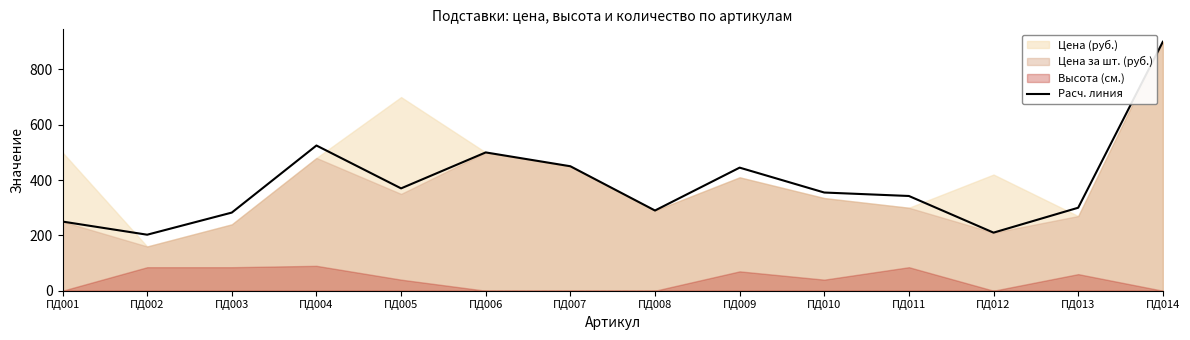

Reading right to left, what are all the values shown in this chart?

ПД014=900.0	ПД013=300.0	ПД012=210.0	ПД011=342.5	ПД010=355.0	ПД009=445.0	ПД008=290.0	ПД007=450.0	ПД006=500.0	ПД005=370.0	ПД004=525.0	ПД003=282.5	ПД002=202.5	ПД001=250.0